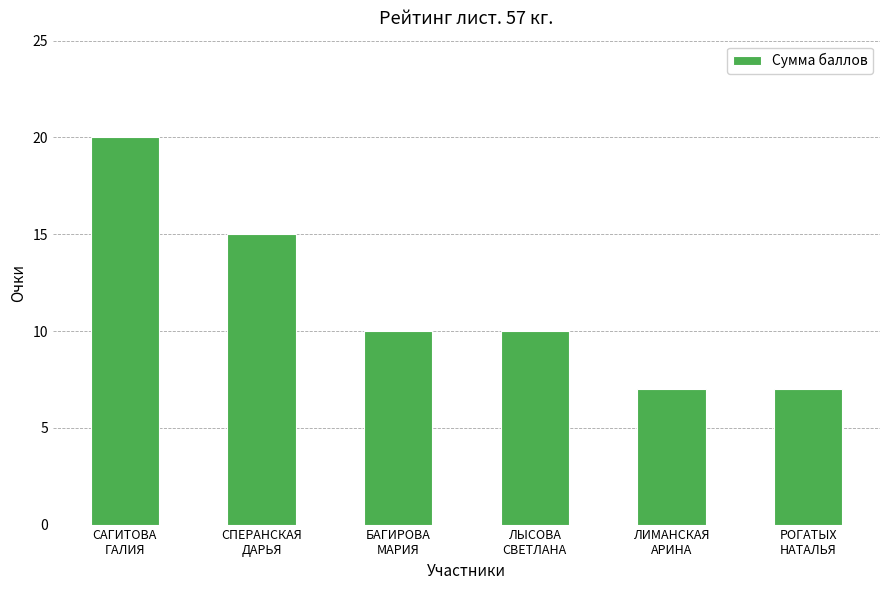

Approximately how many times larger is the value at ЛИМАНСКАЯ
АРИНА compared to СПЕРАНСКАЯ
ДАРЬЯ?

0.5